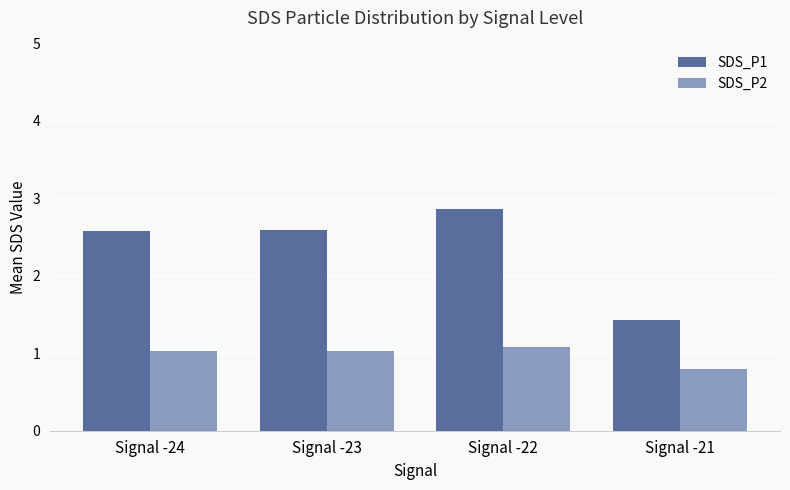

Which category has the highest value in the SDS_P1 series?

Signal -22